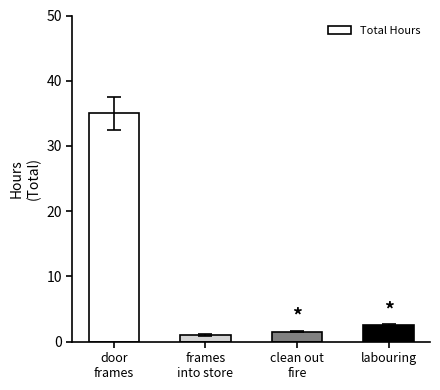

Rank the categories by value from highest to lowest.

door
frames, labouring, clean out
fire, frames
into store